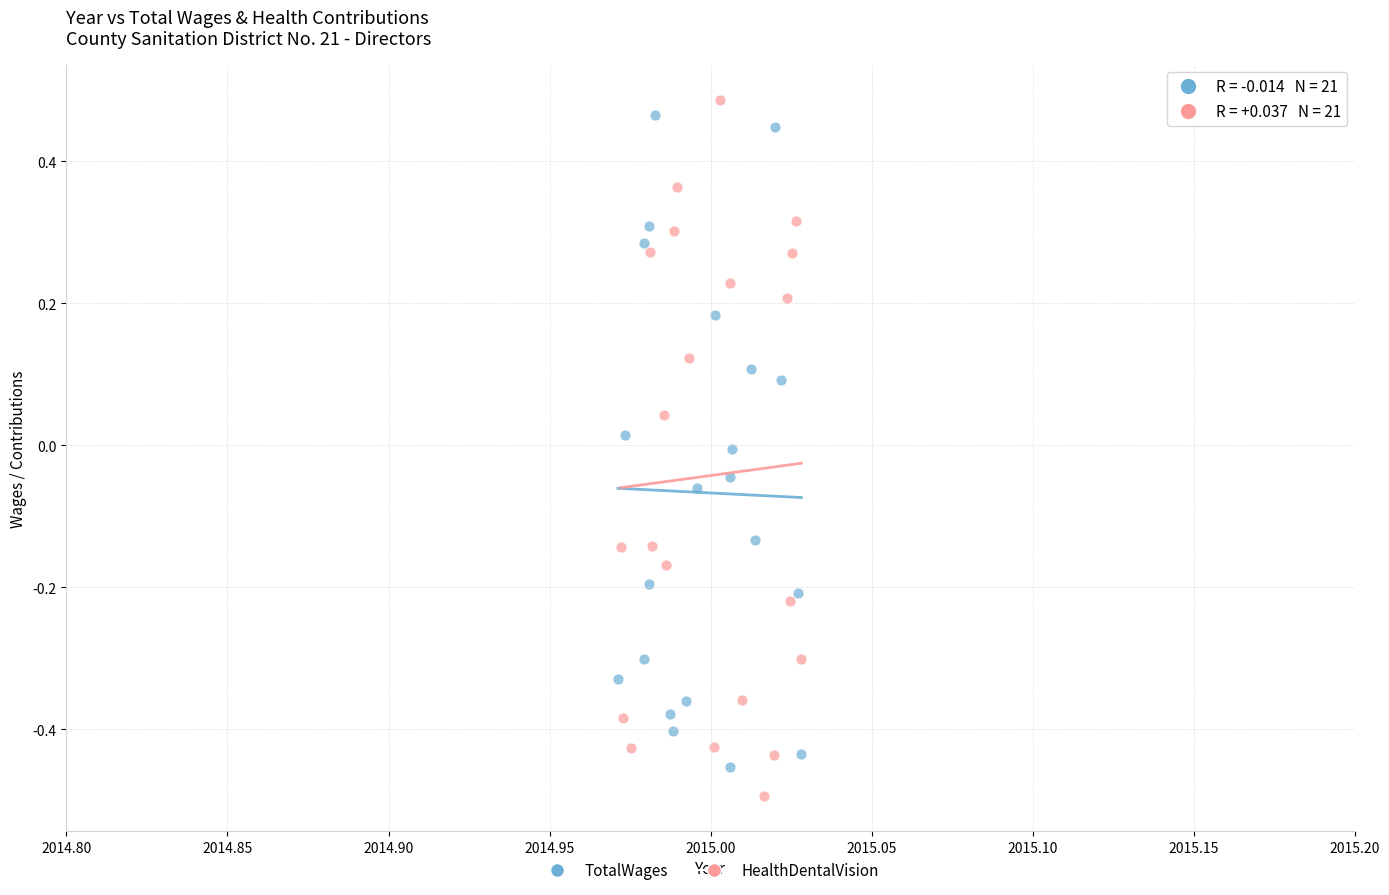

Which series reaches the maximum Y coordinate?

HealthDentalVision